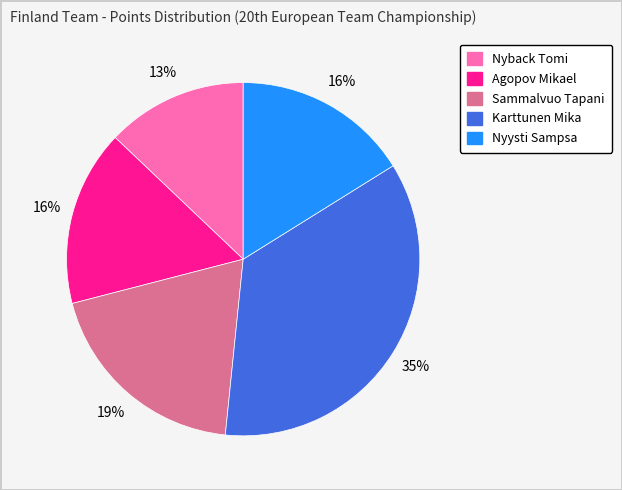

Is it true that Nyback Tomi is 13% of the pie?

True